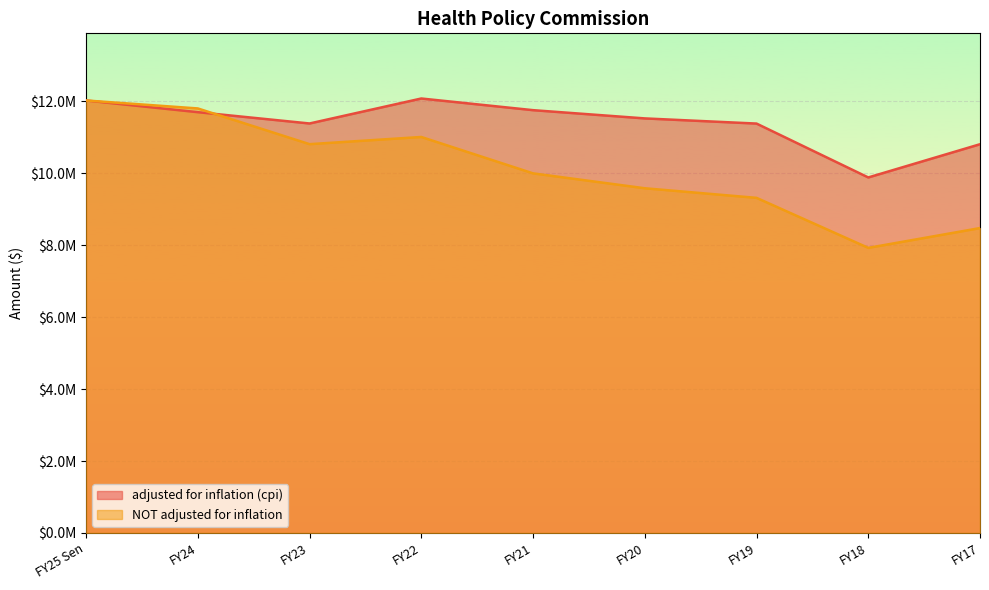

Where is the first local maximum for NOT adjusted for inflation?

FY22